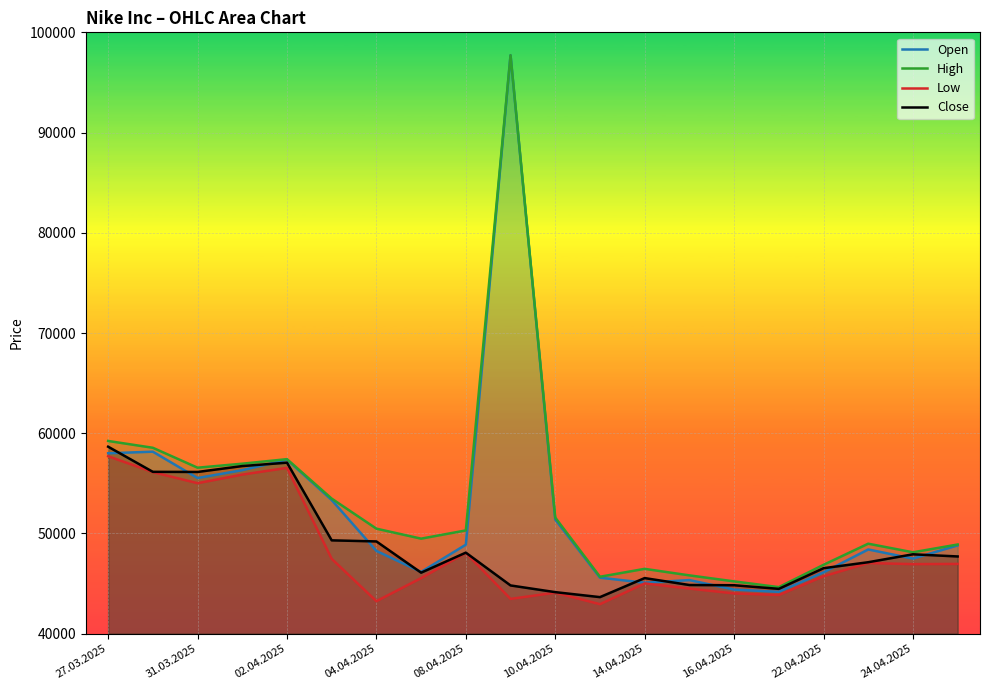

Is it true that High equals 46870 at 22.04.2025?

True